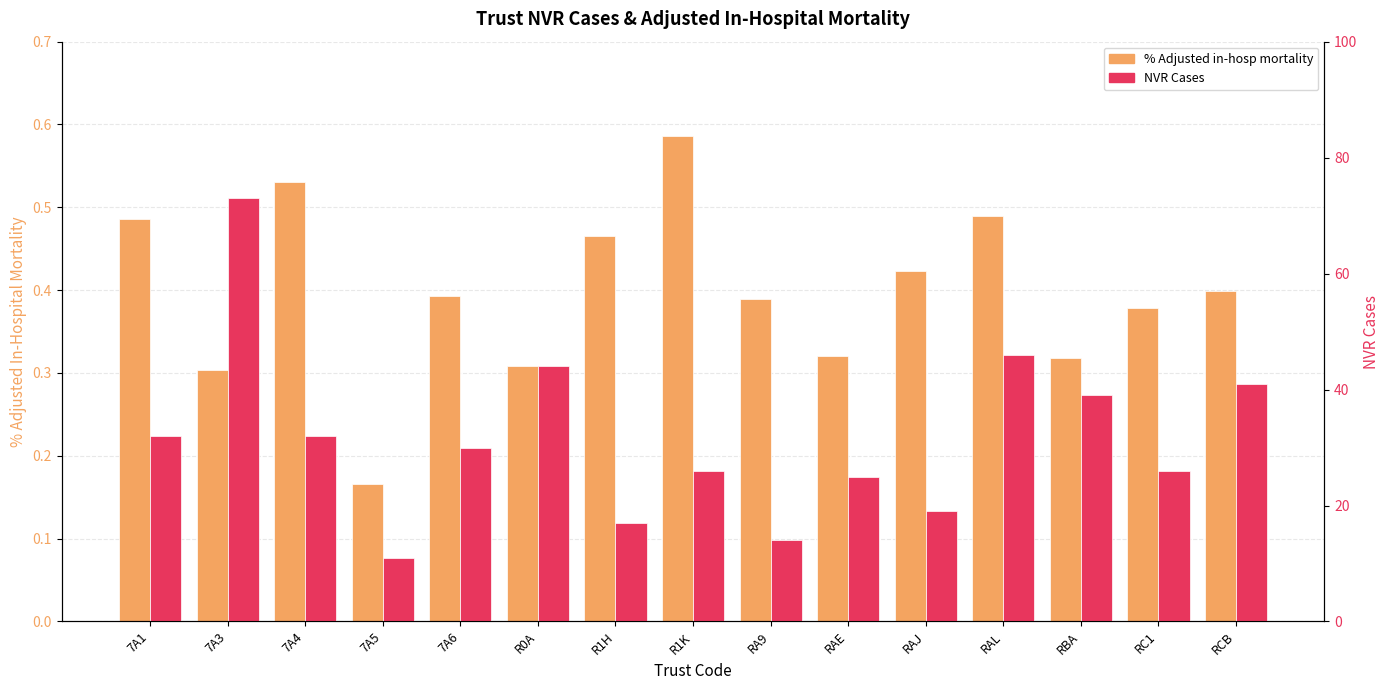

What is the sum of the NVR Cases values at 7A5 and RAE?

36.0